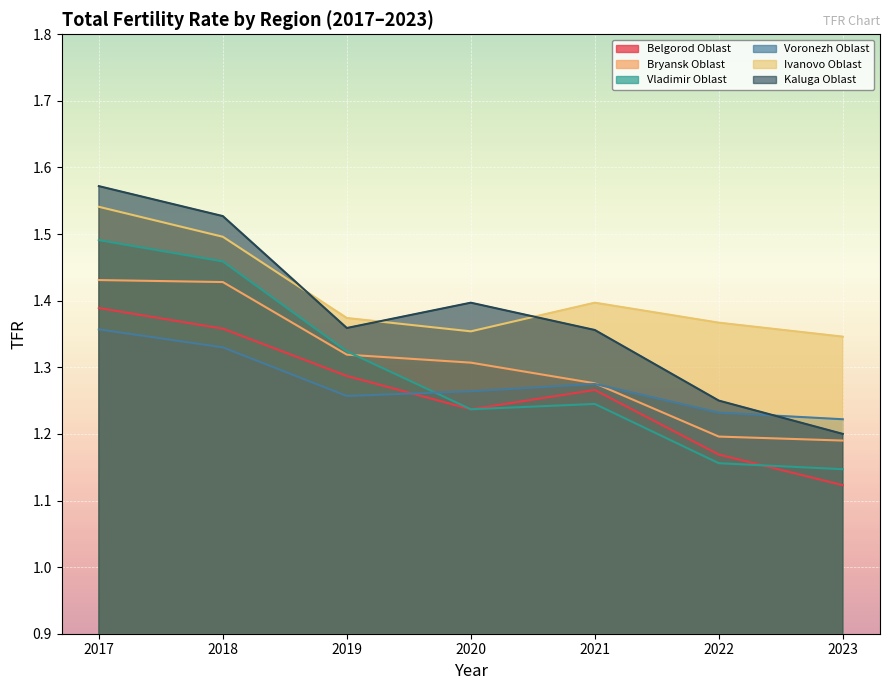

What is the spread (max minus min) of values at 2022?

0.2